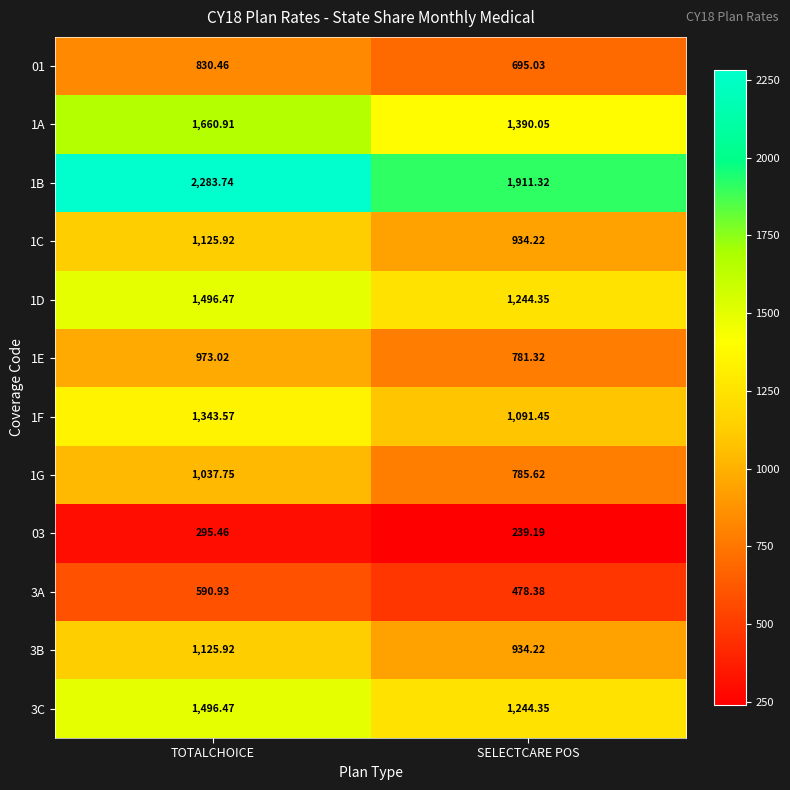

Where does the 03 series first go above 295?

TOTALCHOICE